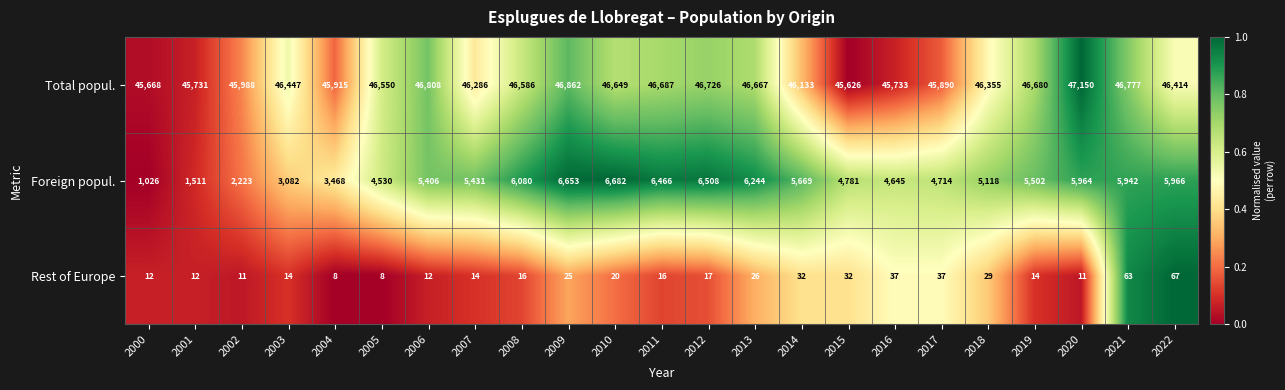

How many values in the Foreign popul. series are below 5431?

11